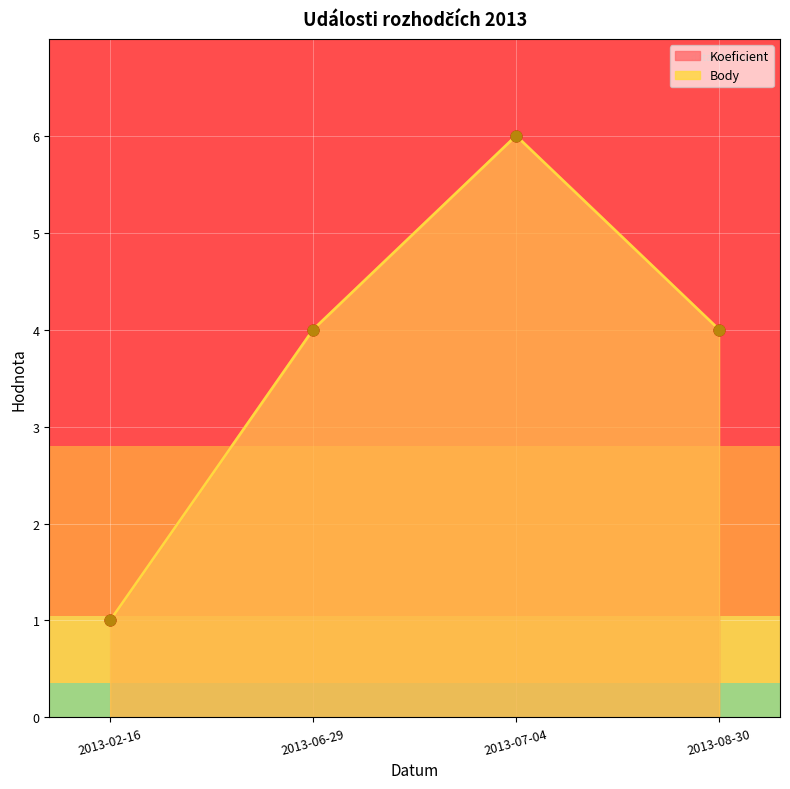

Which series contains the highest Y value?

Koeficient